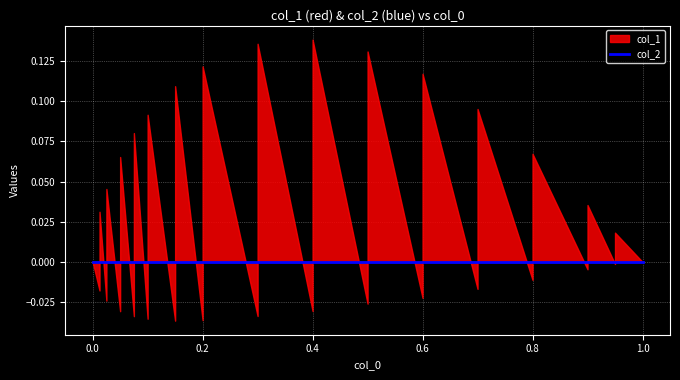

At how many categories does at least one series exceed 0?

15